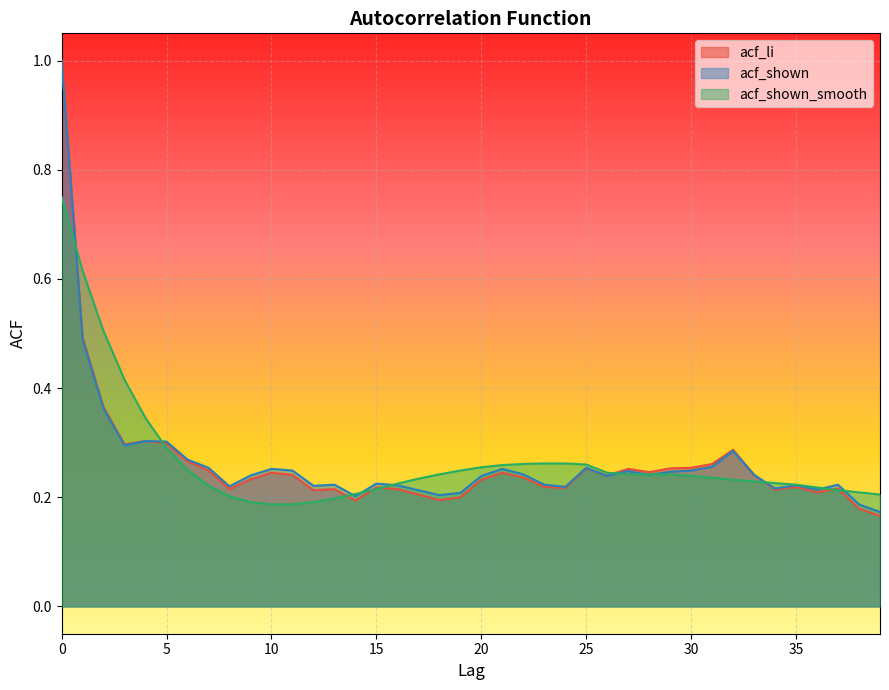

How many data points does each series have?

40